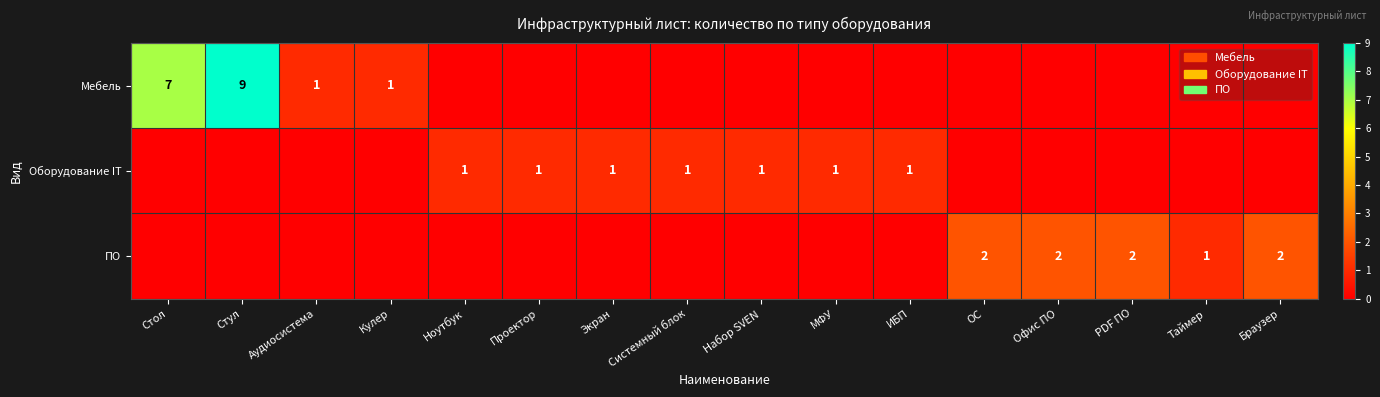

Is it true that ПО equals 1 at Таймер?

True